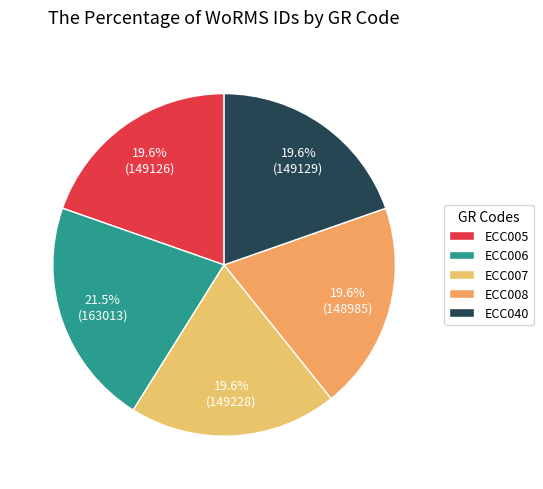

True or false: ECC040 accounts for 20% of the total.

True